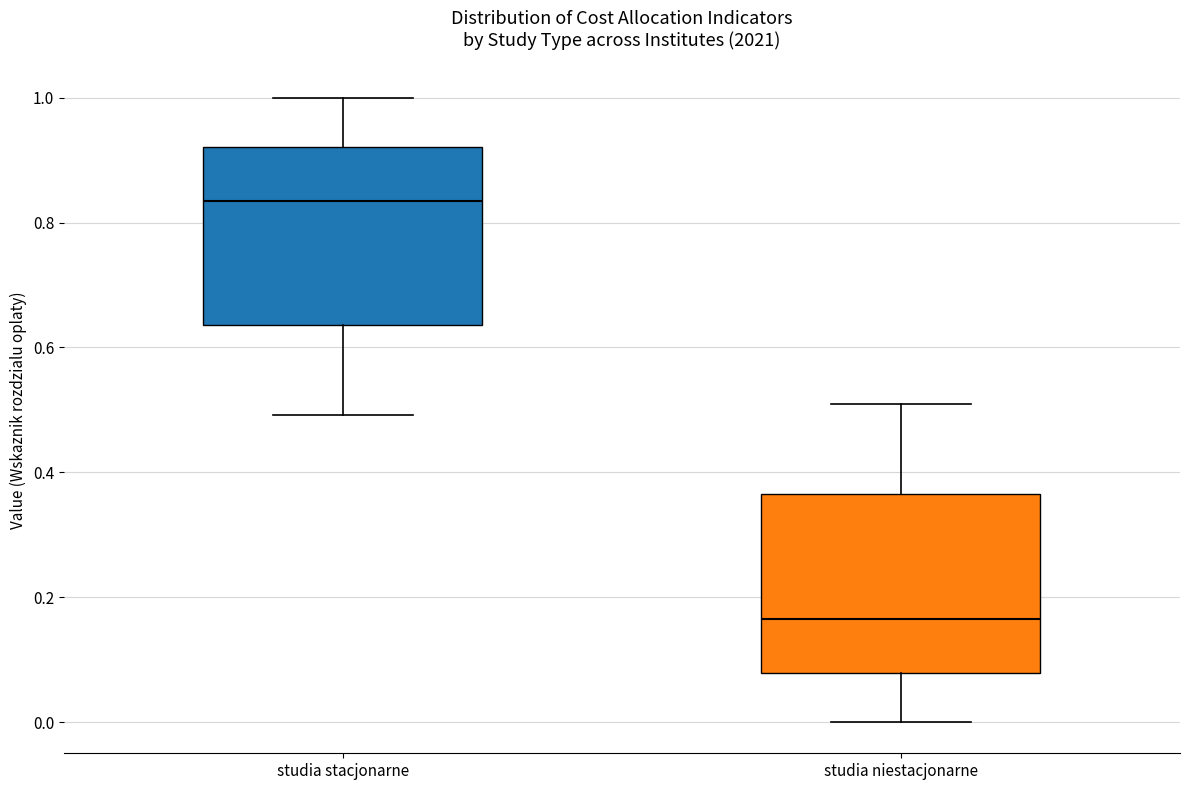

Reading left to right, transcribe this box plot: for each box, give where its median line is, the range the box spans, and where its two whiskers end, as read against the y-axis. The values are not printed on the chart, so give them approximately, as read against the axis.

studia stacjonarne: median 0.84, box 0.64 to 0.92, whiskers 0.50 to 1.00
studia niestacjonarne: median 0.16, box 0.08 to 0.36, whiskers 0.00 to 0.50